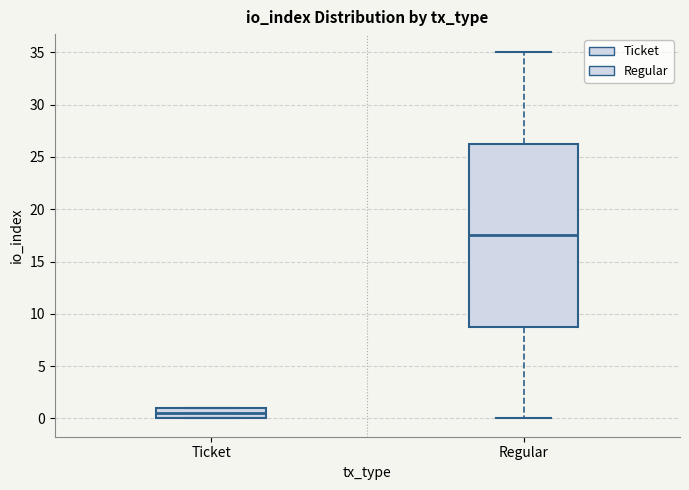

Reading left to right, read every box against the y-axis: the position of its median line, the range the box covers, and the ends of its whiskers. The values are not printed on the chart, so give them approximately, as read against the axis.

Ticket: median 0.5, box 0.0 to 1.0, whiskers 0.0 to 1.0
Regular: median 17.5, box 9.0 to 26.5, whiskers 0.0 to 35.0